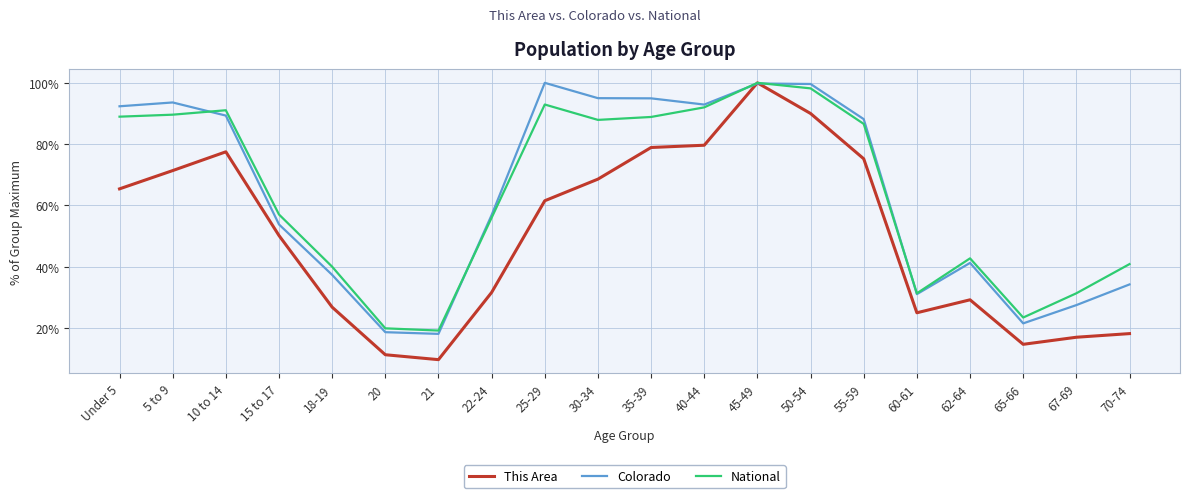

Which label corresponds to the smallest value in the chart?

21